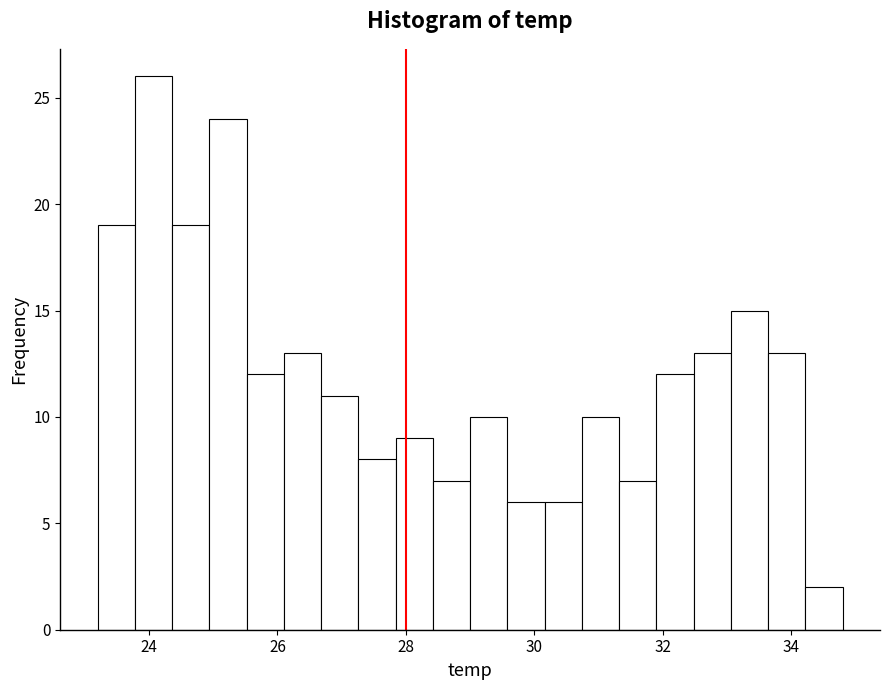

Around what value on the x-axis is the tallest bar? Give the approximate position of its centre, as read against the axis.

24.0